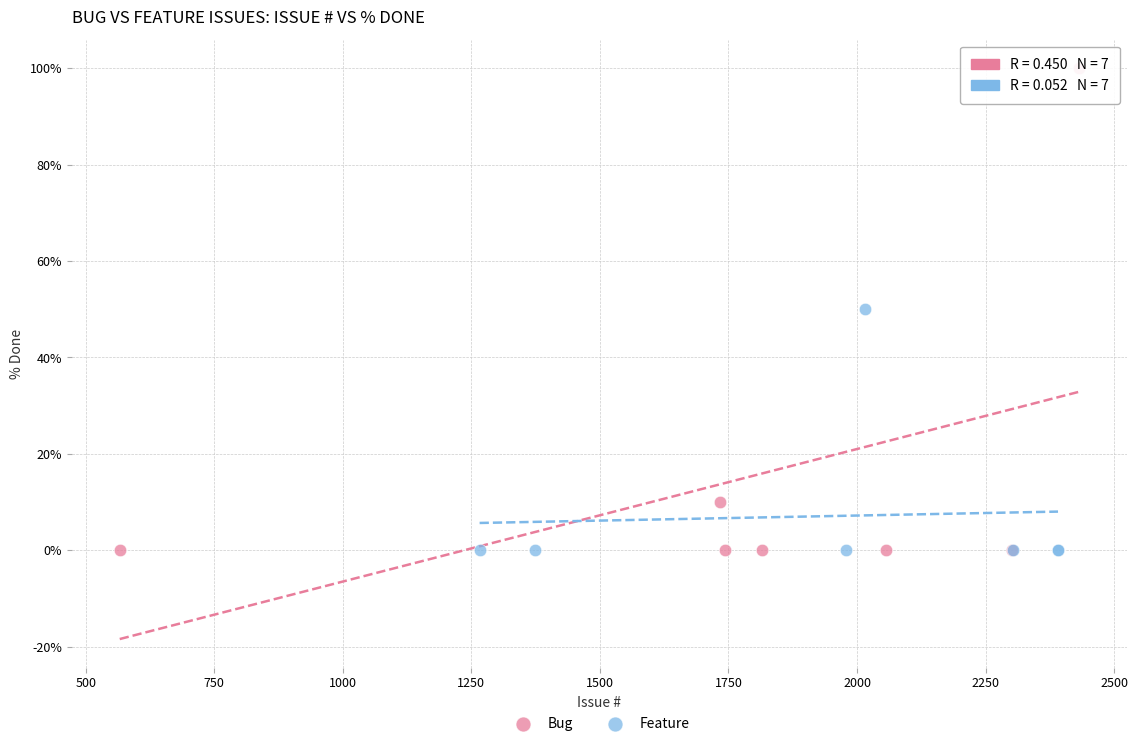

Which series reaches the maximum Y coordinate?

Bug